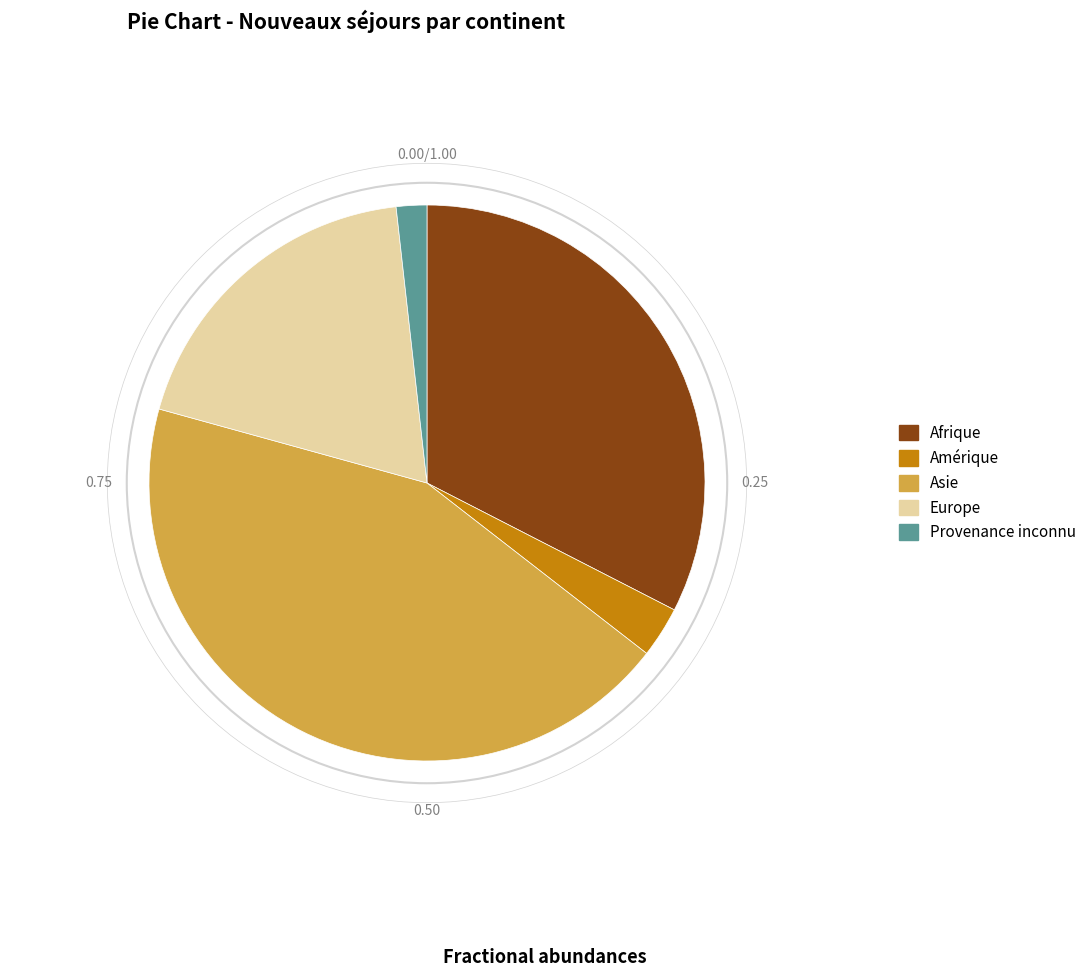

Is there a majority slice in this chart?

No